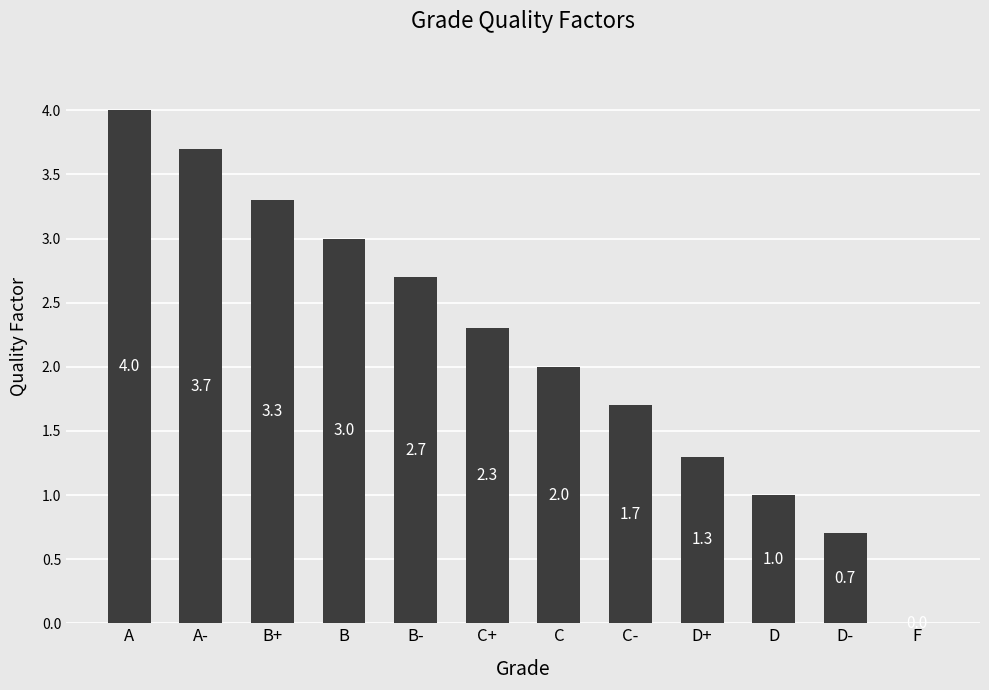

What is the sum of the values at B and D-?

3.7